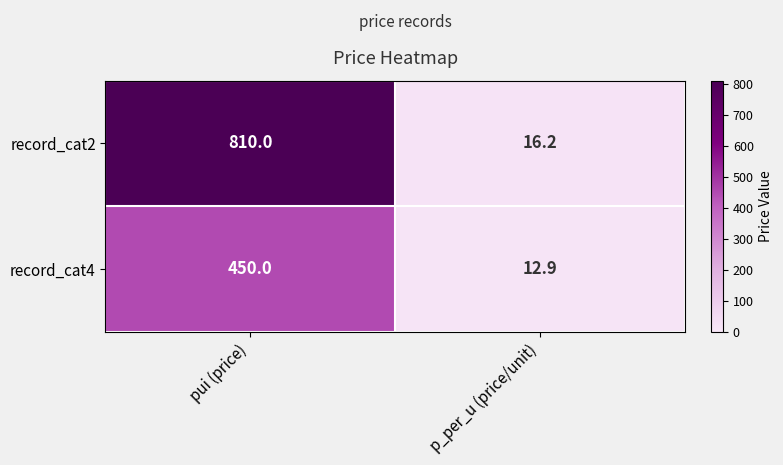

Is it true that record_cat2 equals 16.2 at p_per_u (price/unit)?

True